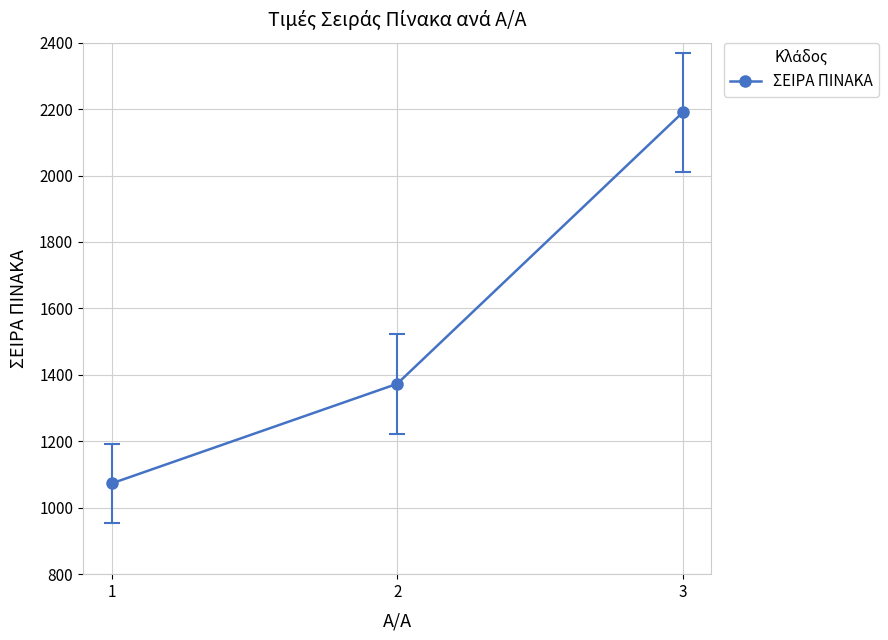

At which category does the chart reach its peak across all series?

3